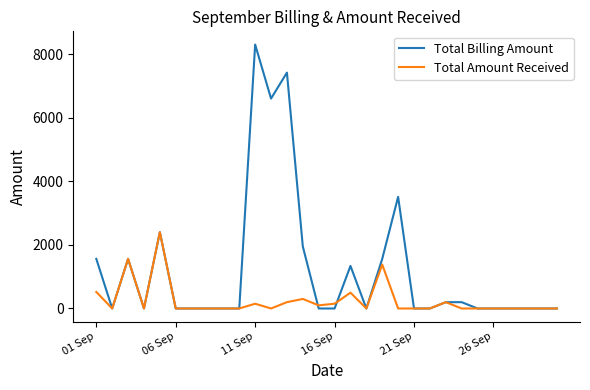

What is the sum of all Total Billing Amount values?

36591